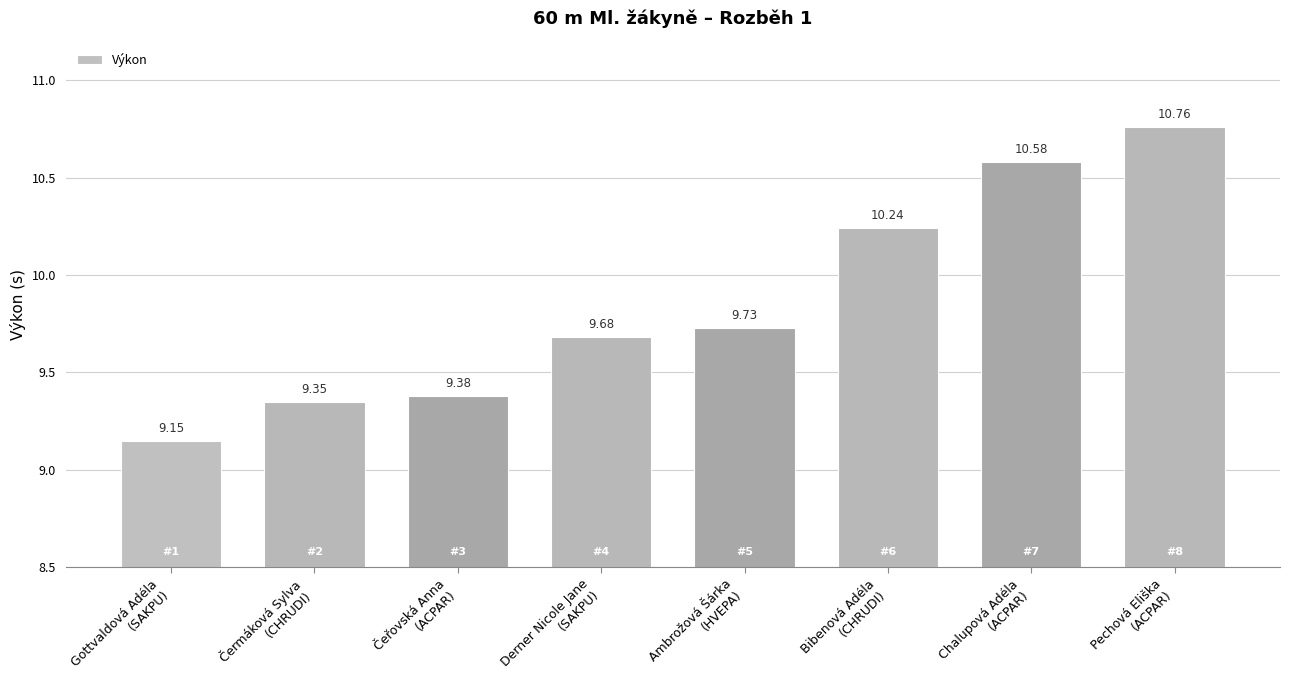

What is the value of the 3rd bar from the left?

9.4